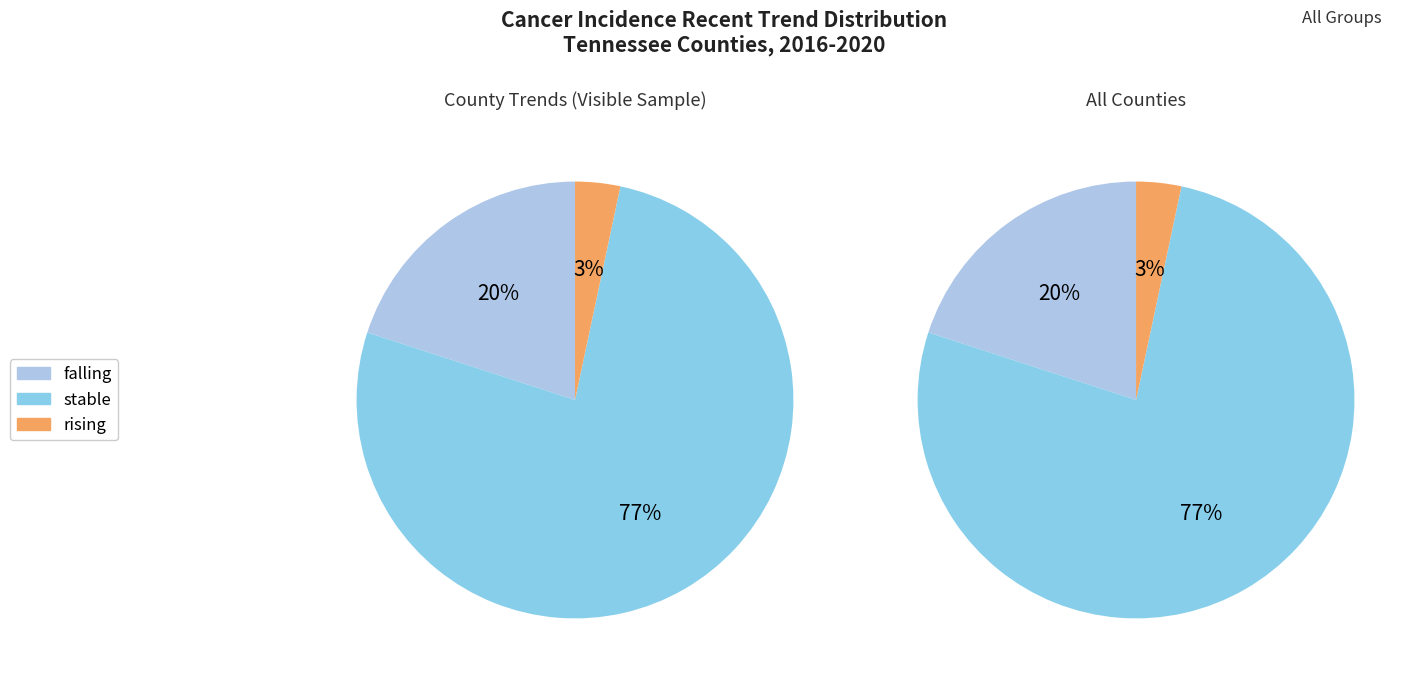

Which category has the biggest portion of the pie?

stable